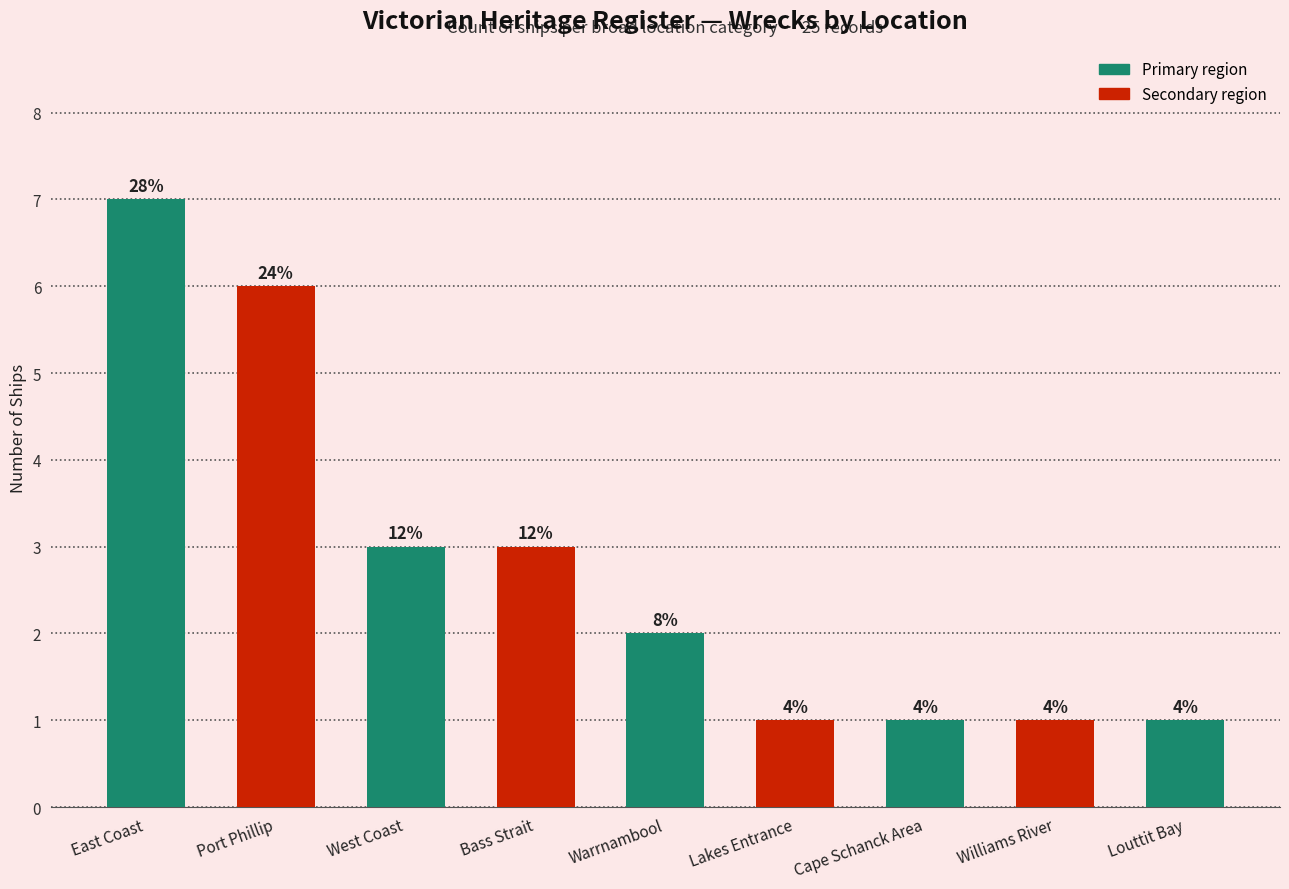

Reading left to right, extract all data points from this chart.

7	6	3	3	2	1	1	1	1